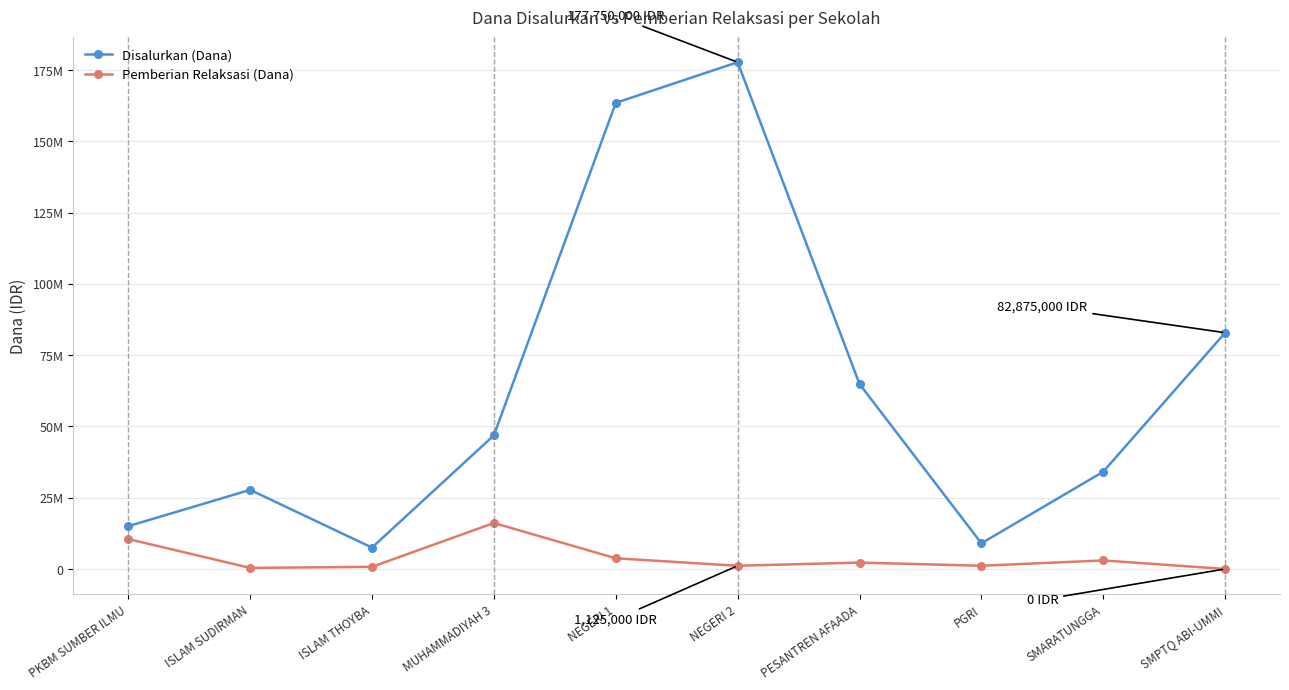

True or false: Disalurkan (Dana) and Pemberian Relaksasi (Dana) intersect in this chart.

False